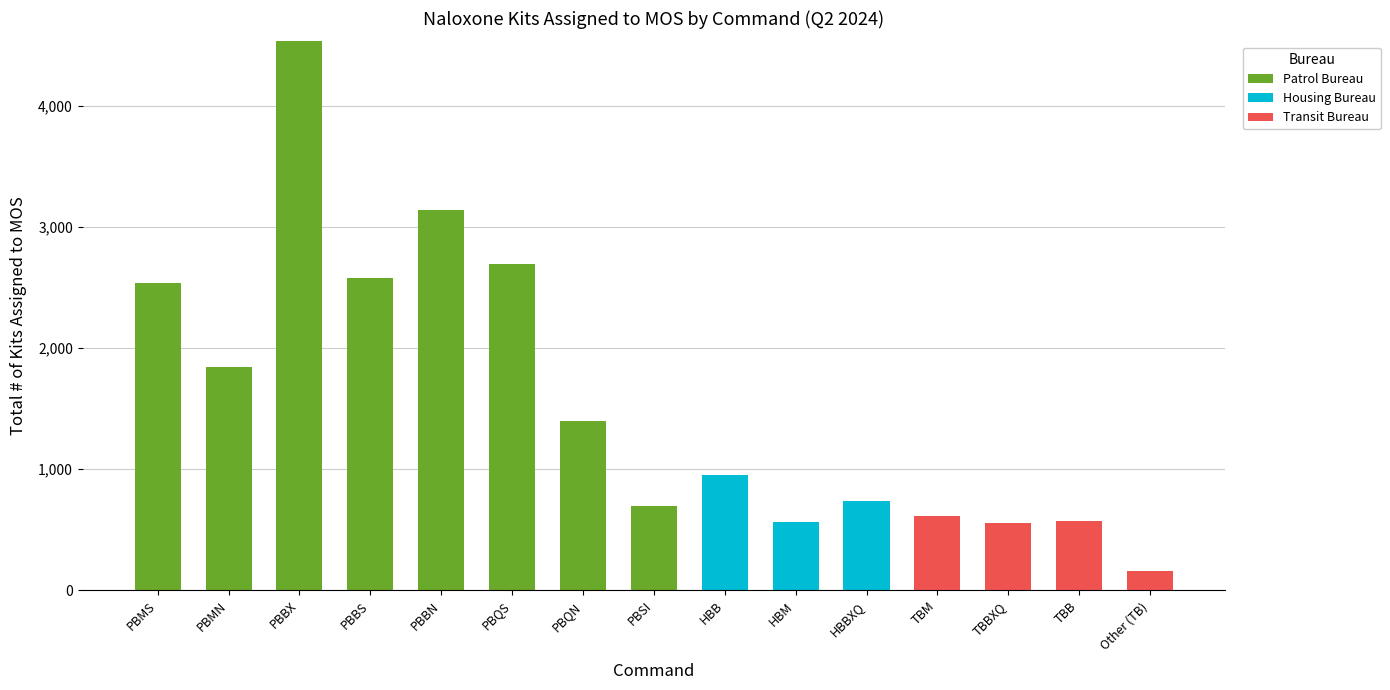

What is the highest value of the Patrol Bureau series?

4533